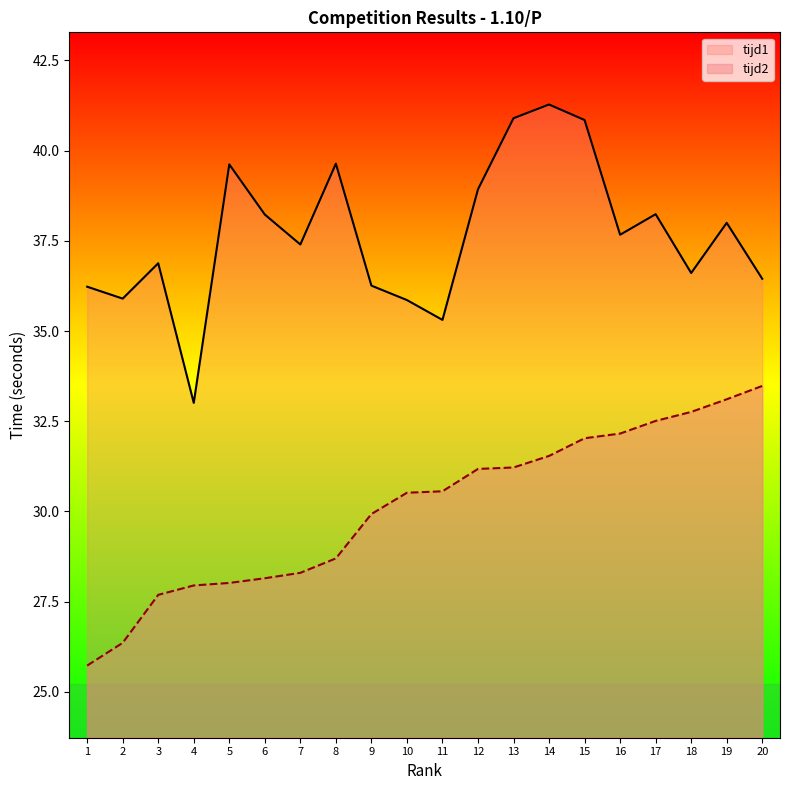

Which series changed the most between 3 and 10?

tijd2